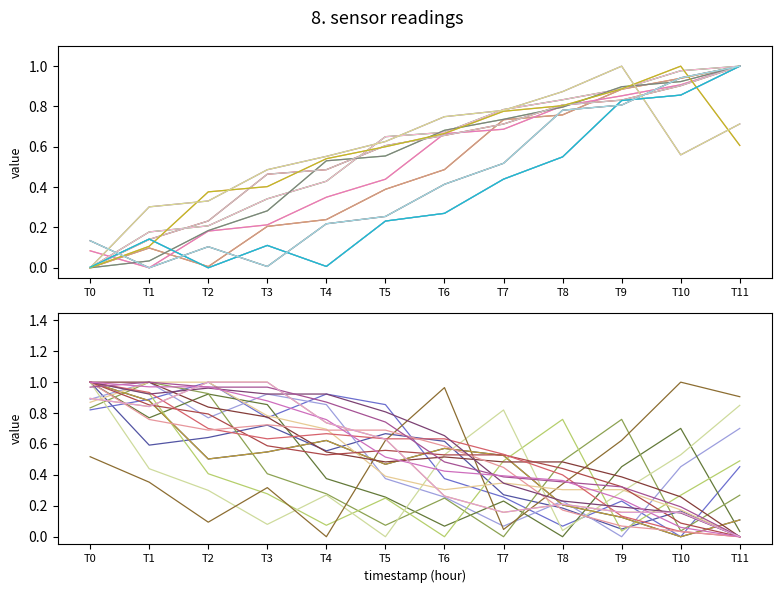

What is the greatest value displayed?

1.0